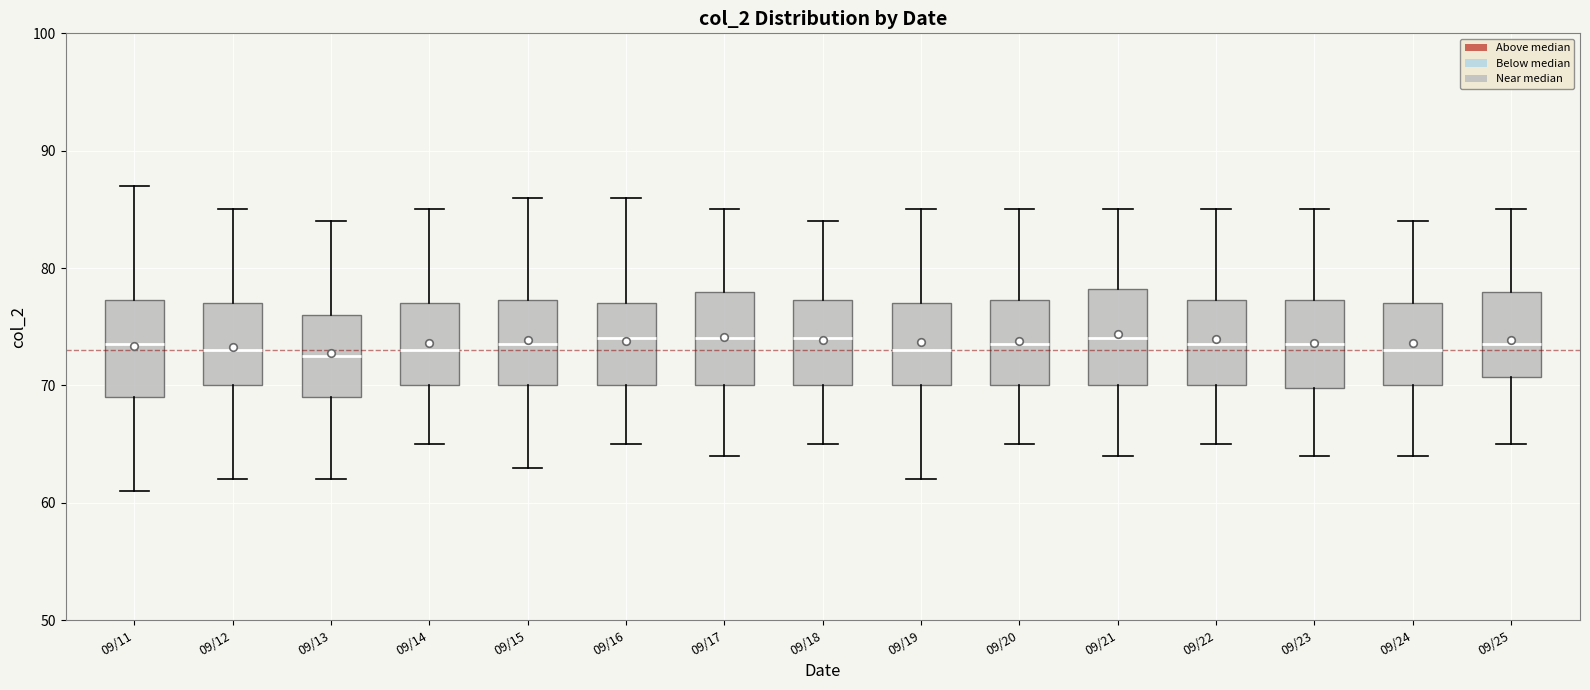

Where is the lower edge of the box for 09/17 on the y-axis? The values are not printed on the chart, so give them approximately, as read against the axis.

70